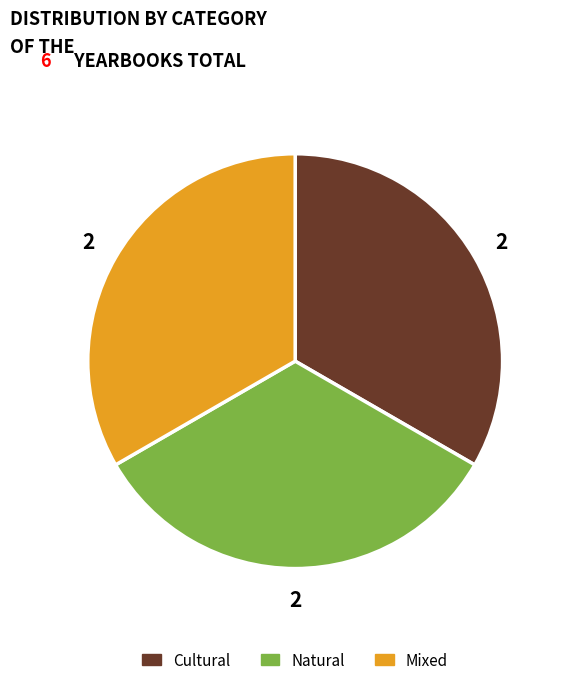

Is the sum of Natural and Cultural greater than half?

Yes